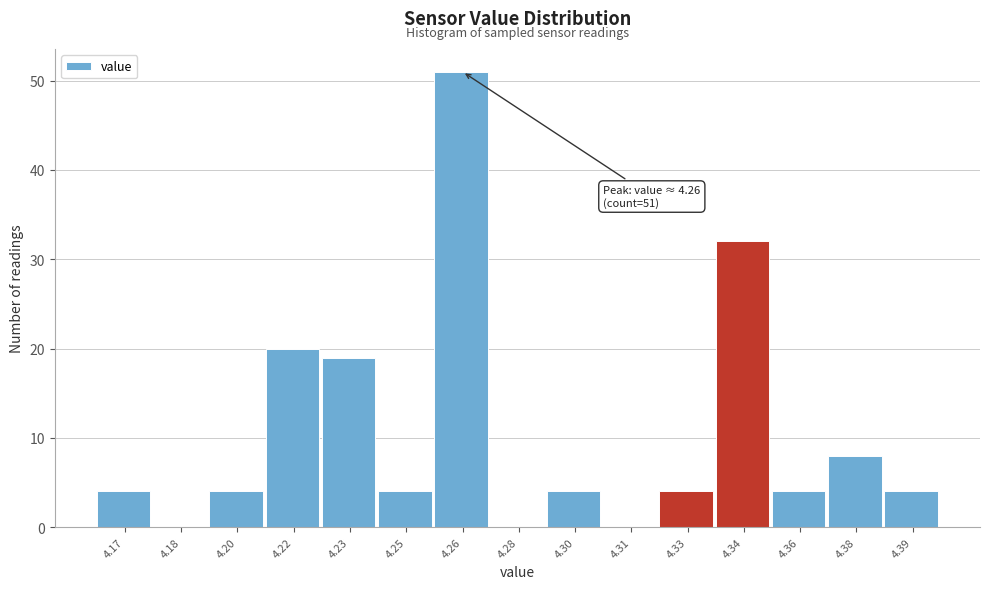

Reading left to right, transcribe all the data shown in this chart.

4.17=4	4.18=0	4.20=4	4.22=20	4.23=19	4.25=4	4.26=51	4.28=0	4.30=4	4.31=0	4.33=4	4.34=32	4.36=4	4.38=8	4.39=4